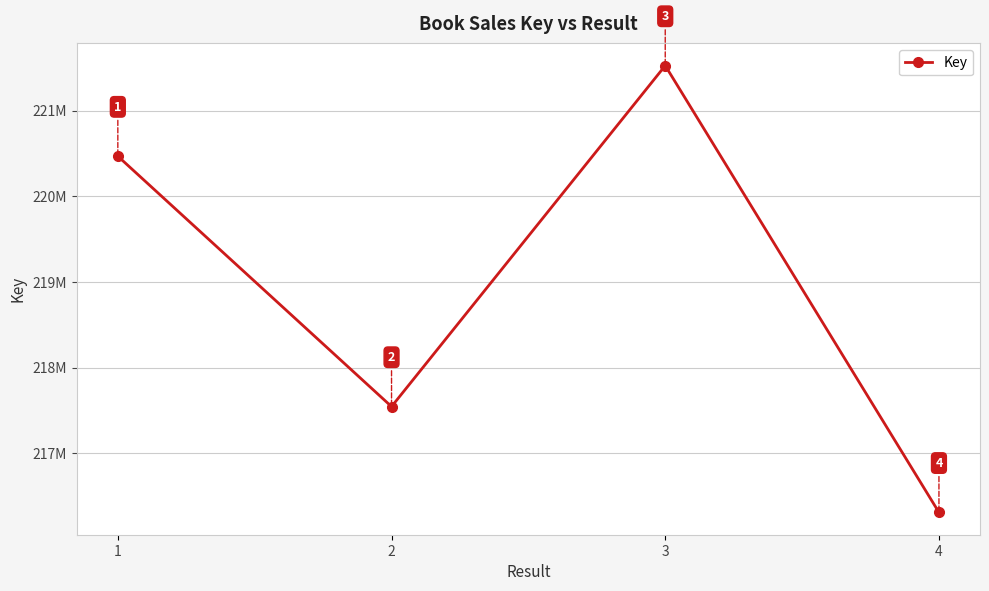

Is this an area chart (filled region under the line)?

No